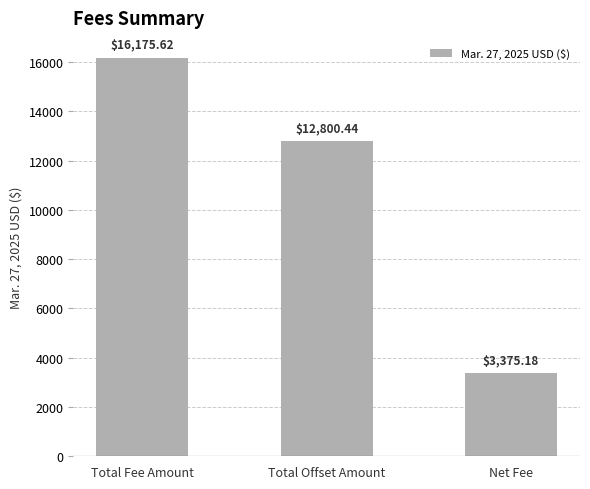

What is the label of the 3rd bar from the right?

Total Fee Amount